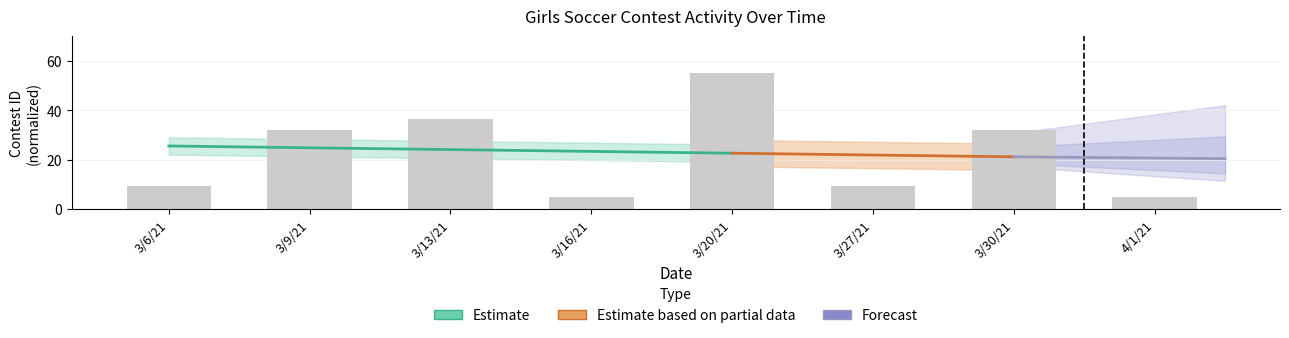

What is the sum of all values?

184.2